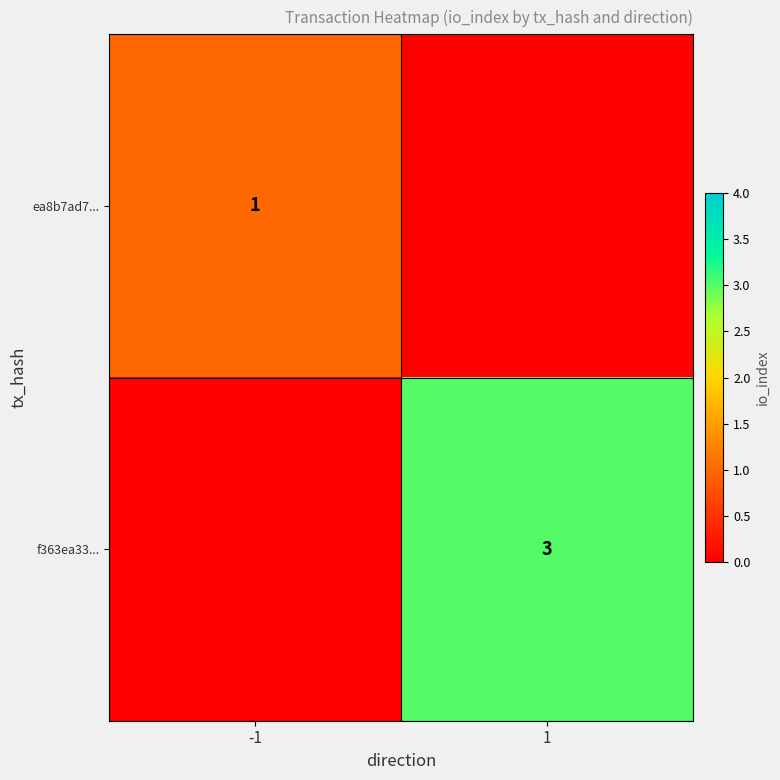

Is it true that f363ea33... equals 3 at 1?

True